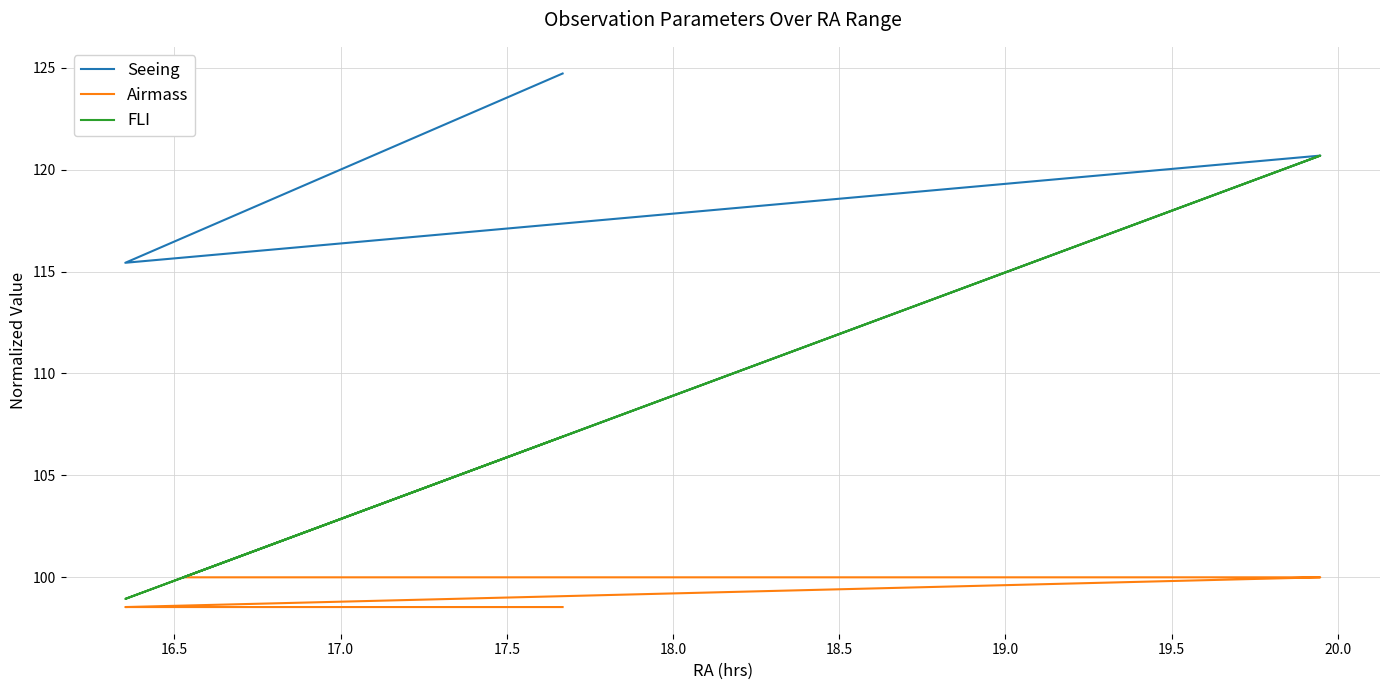

What are all the series names shown in the legend?

Seeing, Airmass, FLI